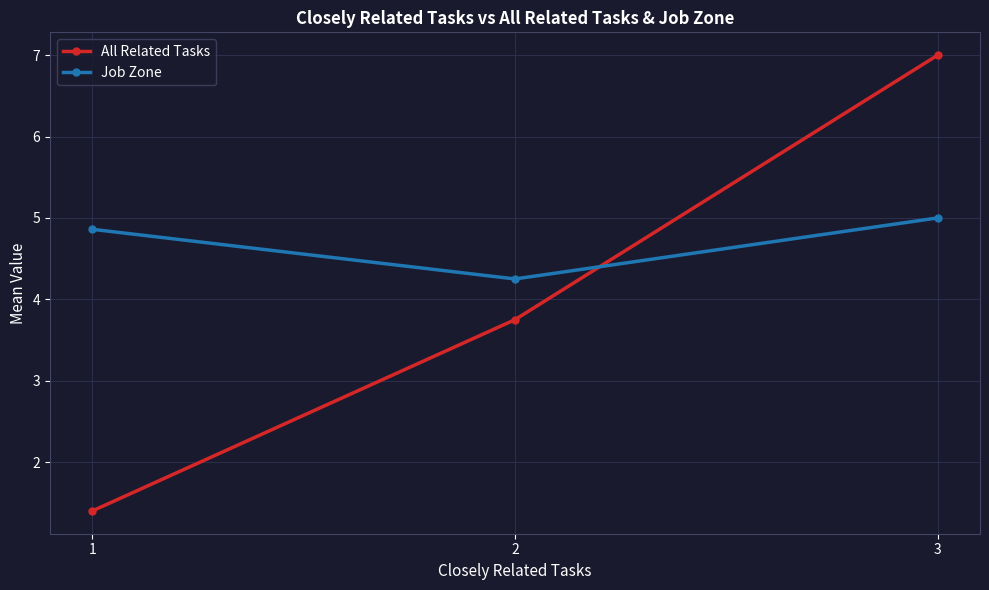

What is the difference between the maximum and minimum values in the All Related Tasks series?

5.6